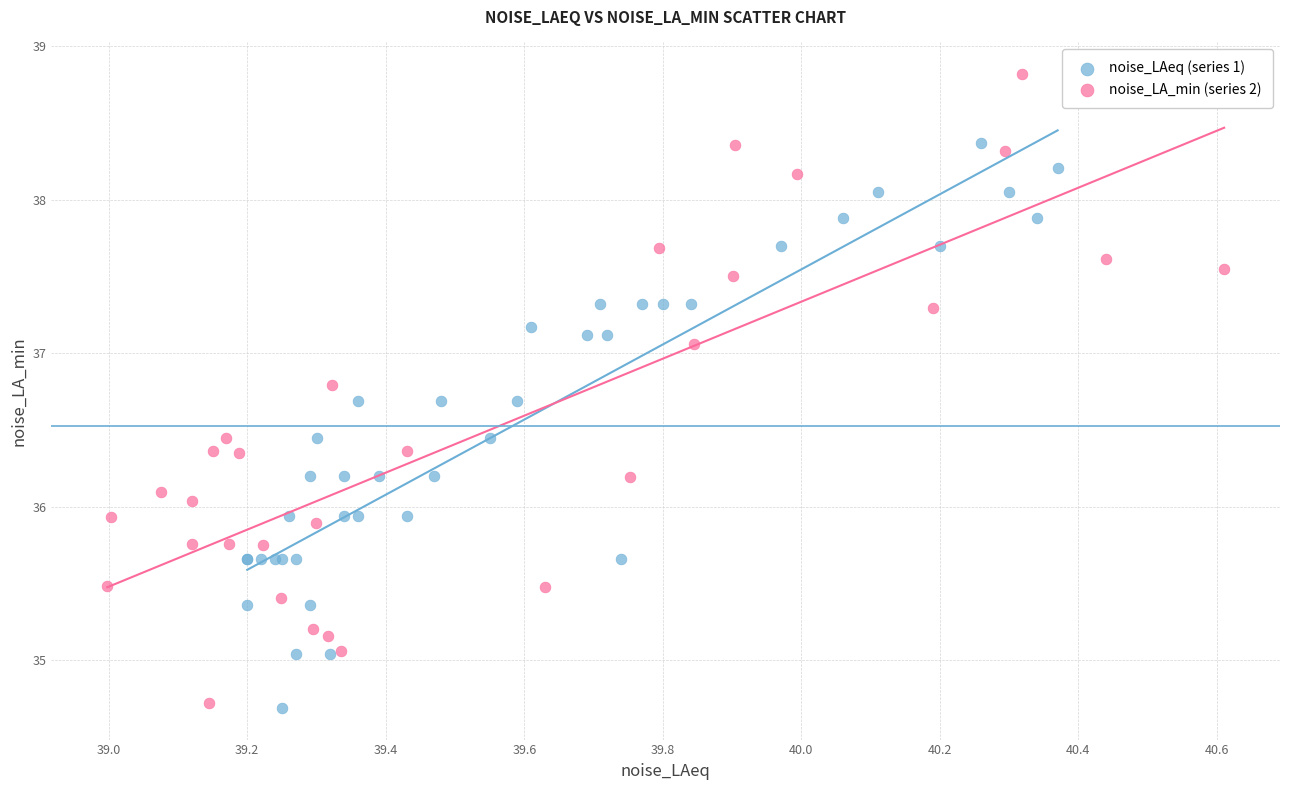

Which series has the largest Y range (max minus min)?

noise_LA_min (series 2)